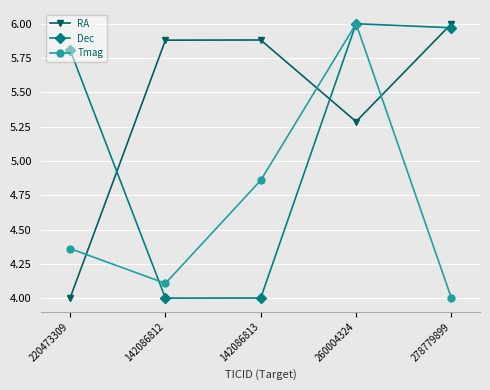

True or false: Dec and Tmag cross at least once.

True